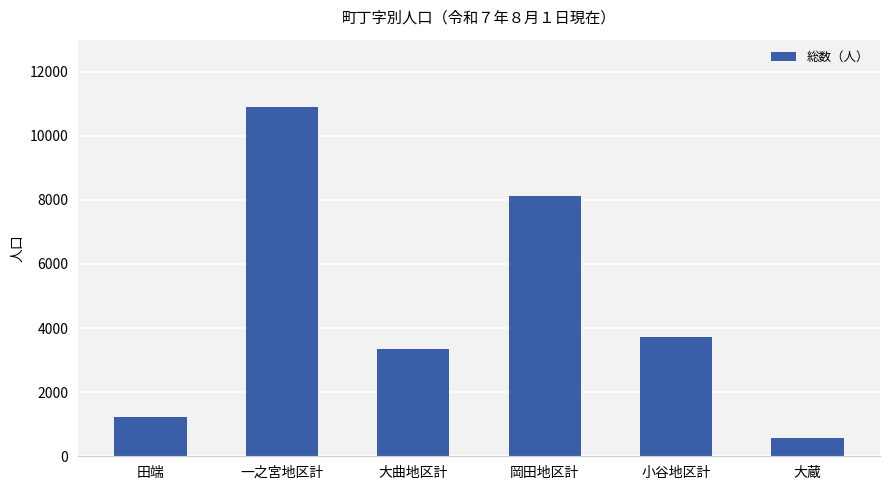

What is the change in value from 岡田地区計 to 大蔵?

-7546